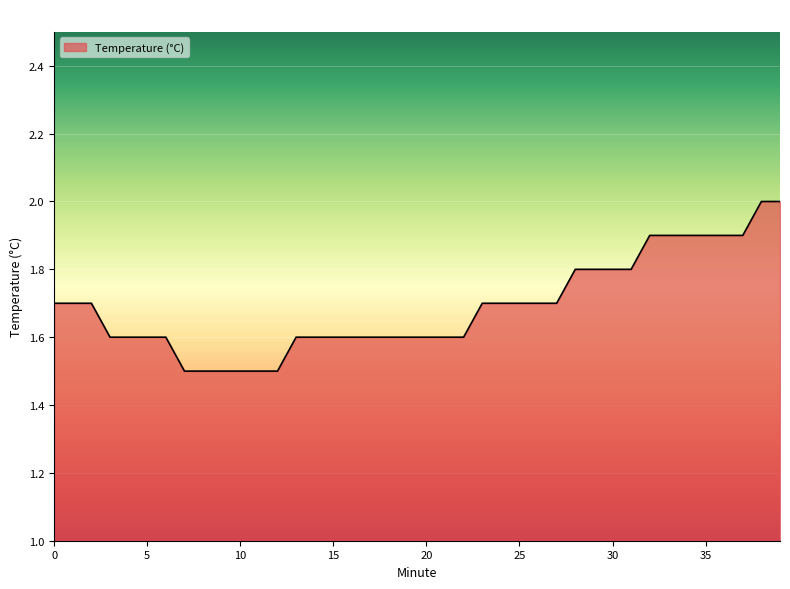

What is the greatest value displayed?

2.0